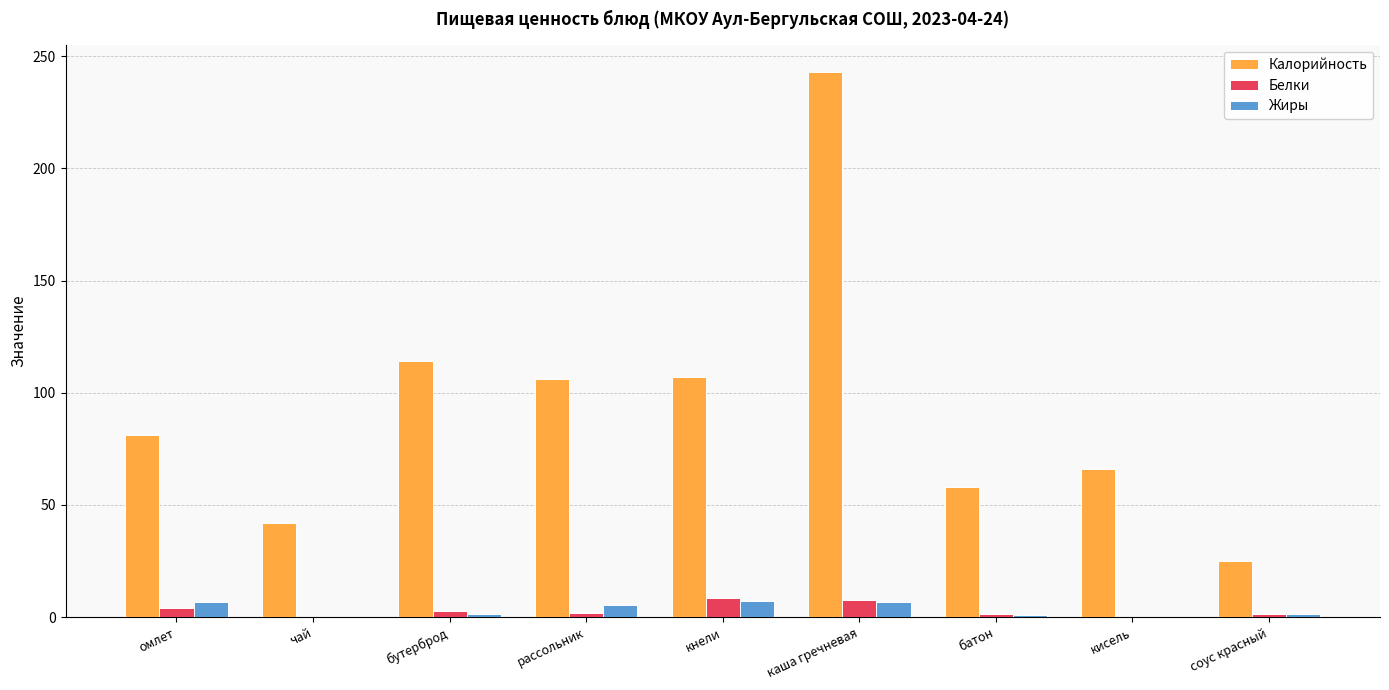

Are the bars grouped side by side (vs. stacked)?

Yes